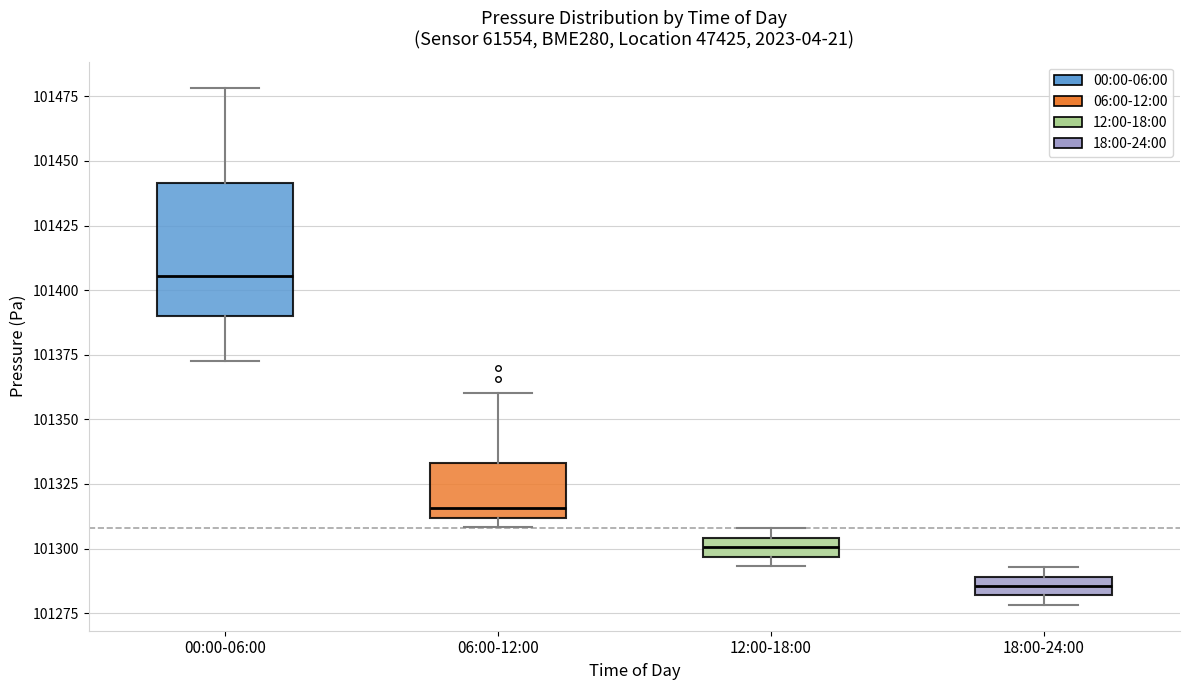

Which box has the lowest median line?

18:00-24:00